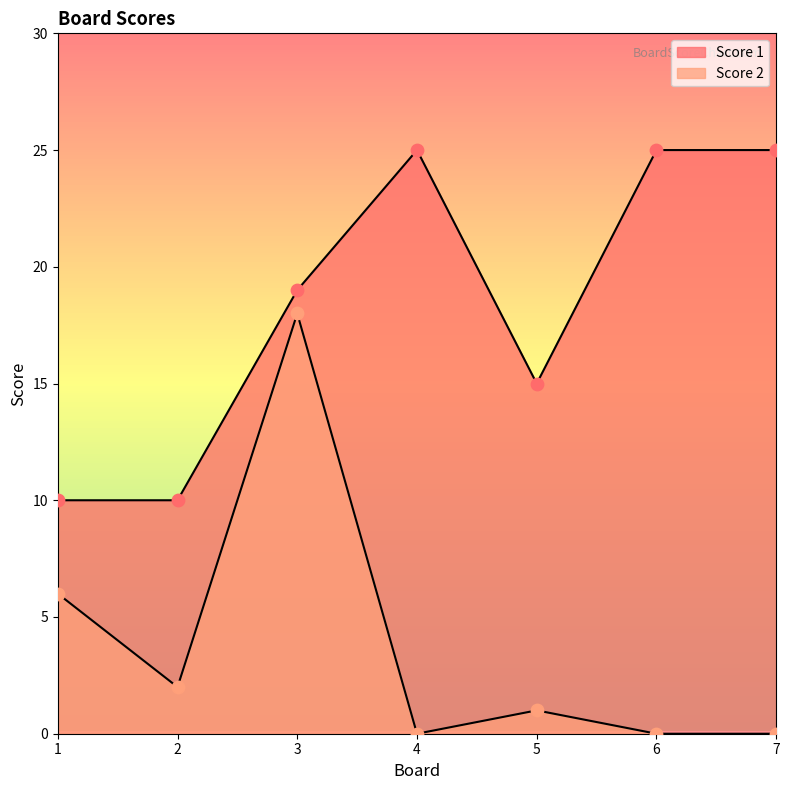

Which series has the largest total across all categories?

Score 1